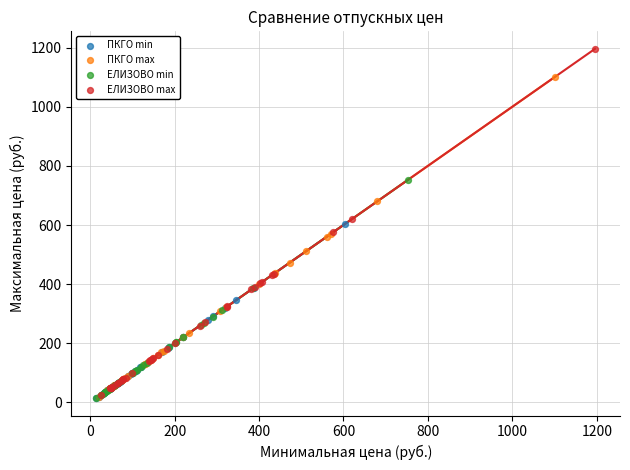

Which series has the widest spread of Y values?

ЕЛИЗОВО max